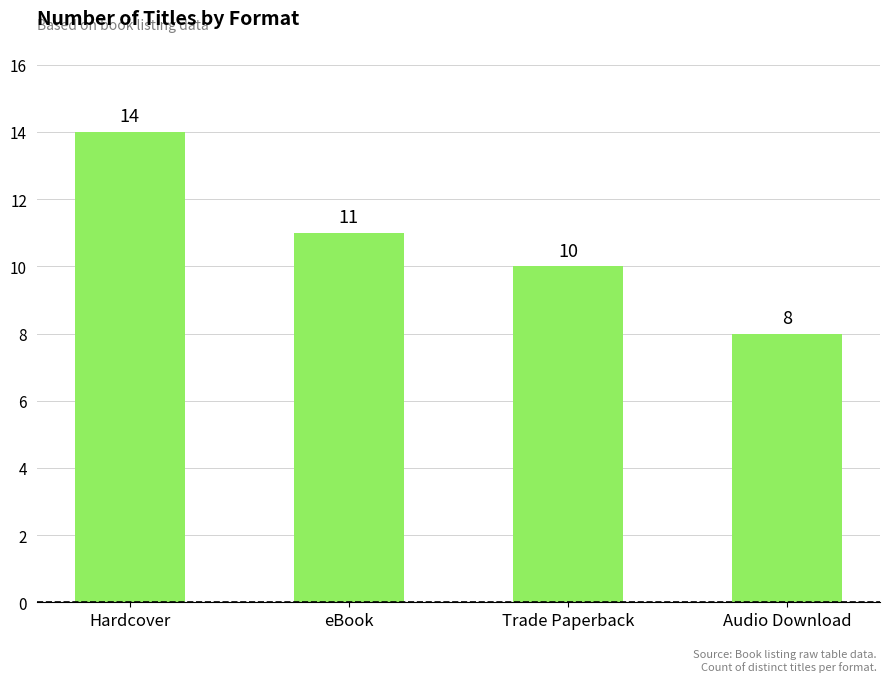

What is the sum of the values at Hardcover and Trade Paperback?

24